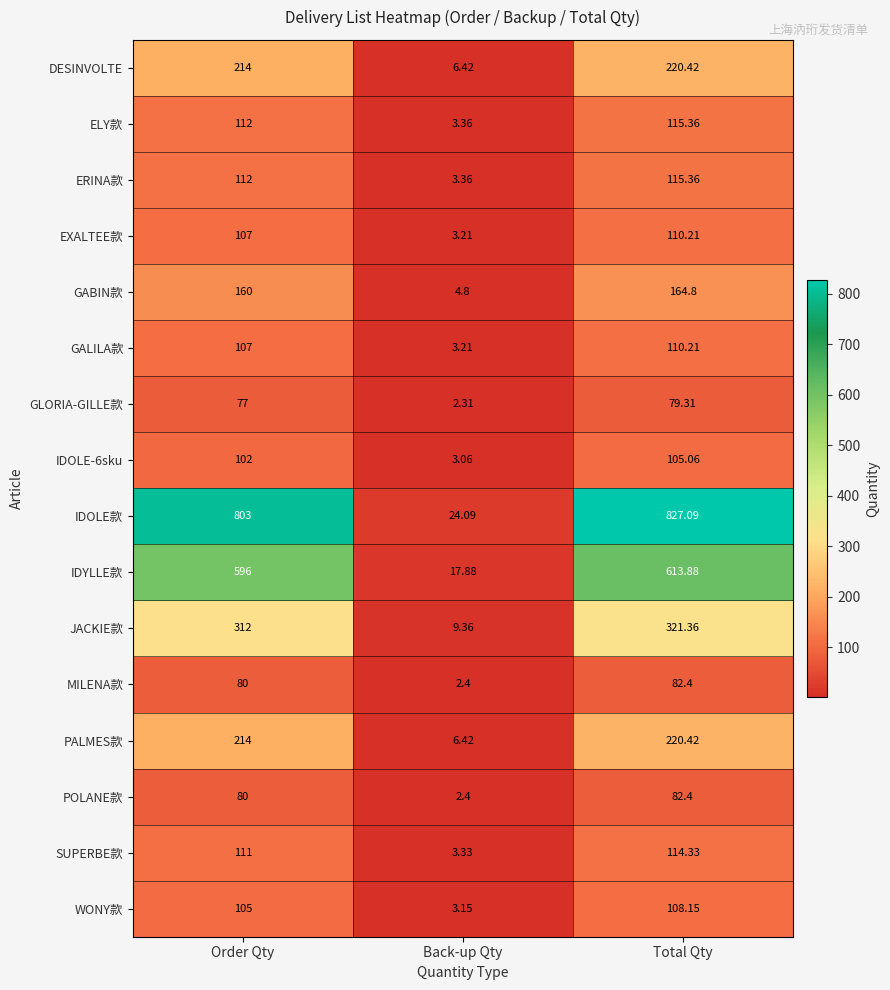

Which series has the widest spread of values?

IDOLE款